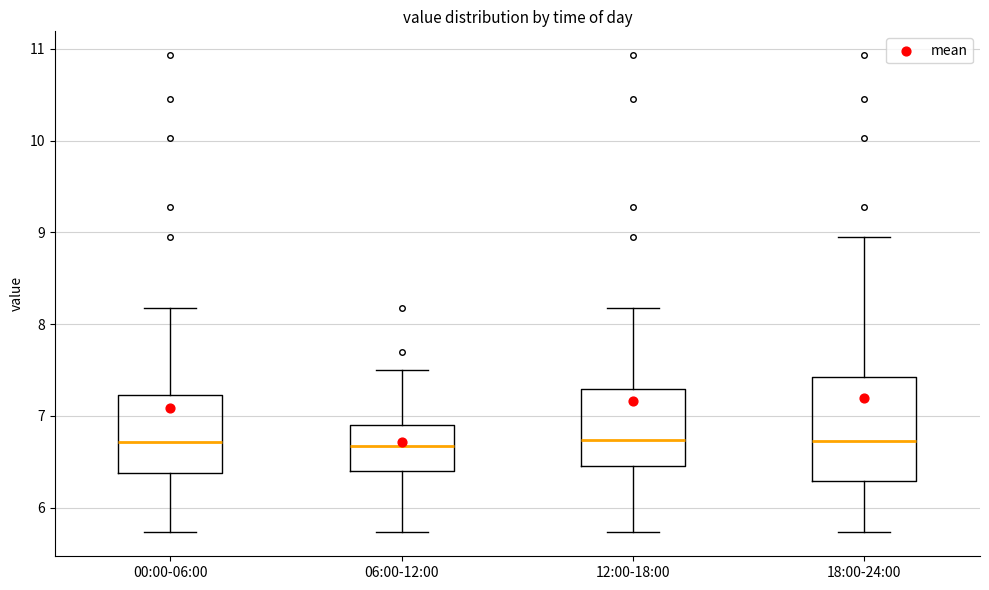

Which box is the tallest, from its lower edge to its upper edge?

18:00-24:00